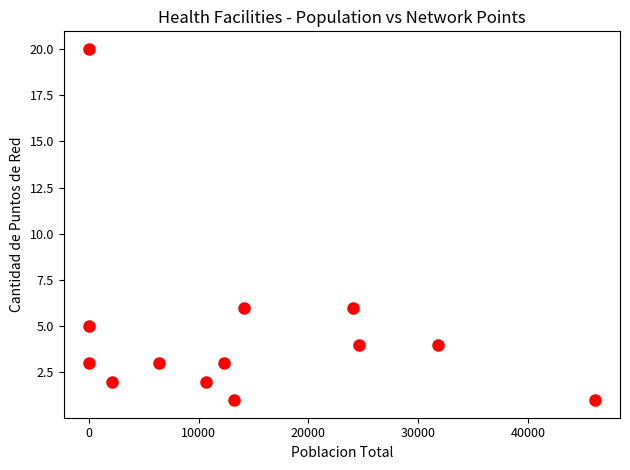

What is the range of Y values (max minus min)?

19